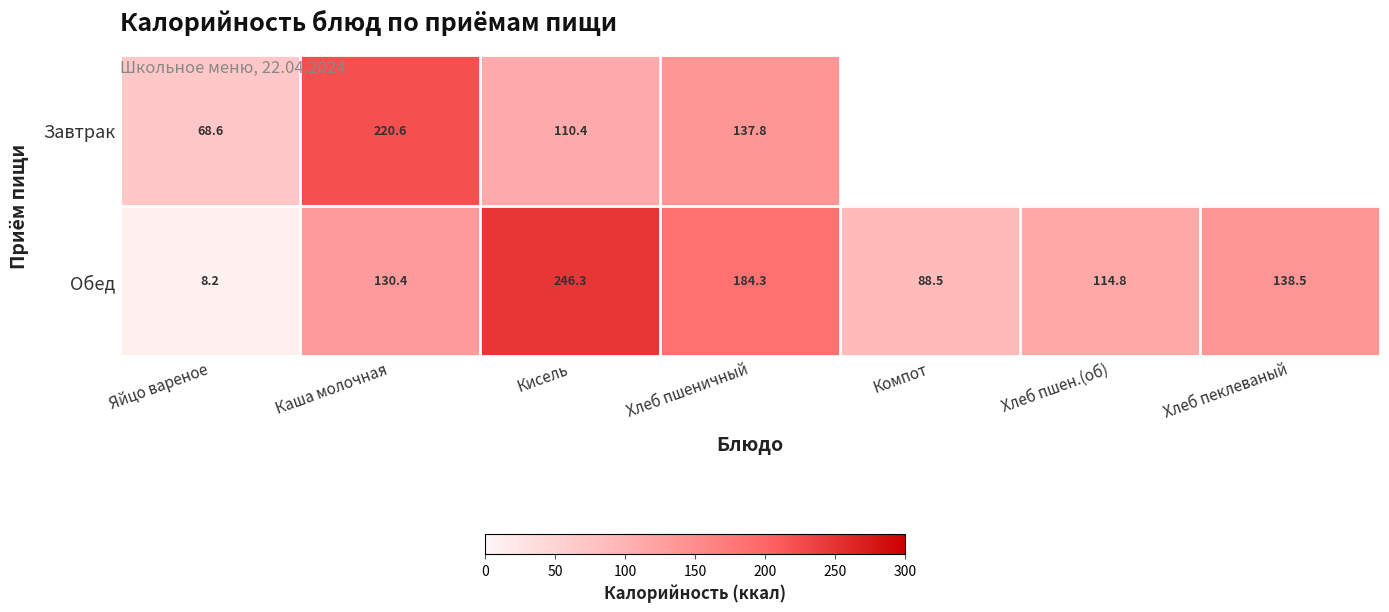

Rank the series at Кисель from lowest to highest value.

Завтрак, Обед